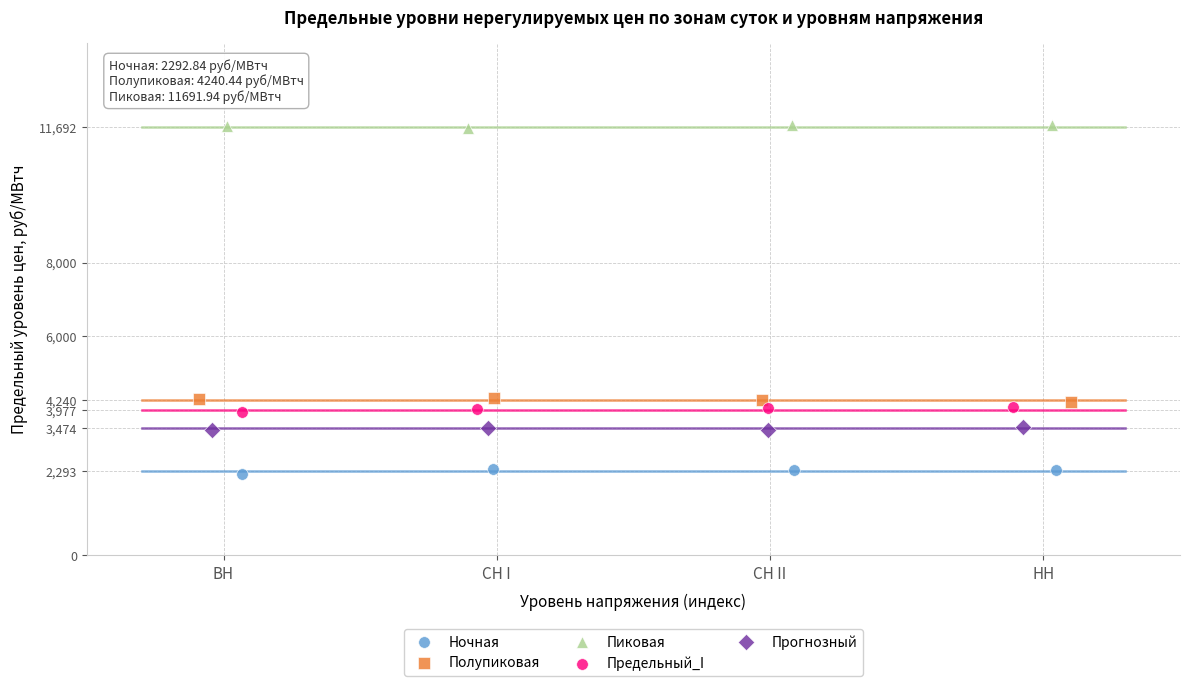

Which series reaches the minimum Y coordinate?

Ночная